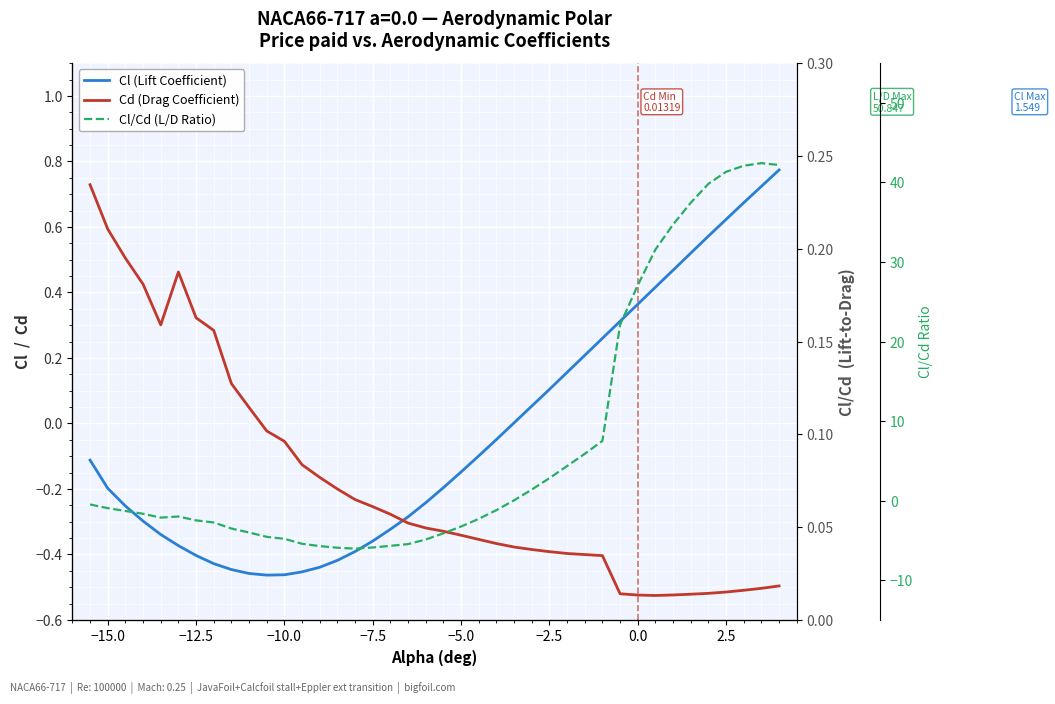

True or false: Cd (Drag Coefficient) and Cl (Lift Coefficient) cross at least once.

True